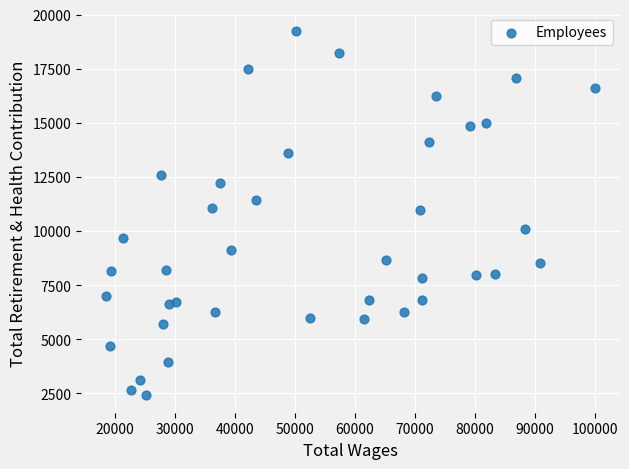

What is the range of Y values (max minus min)?

16799